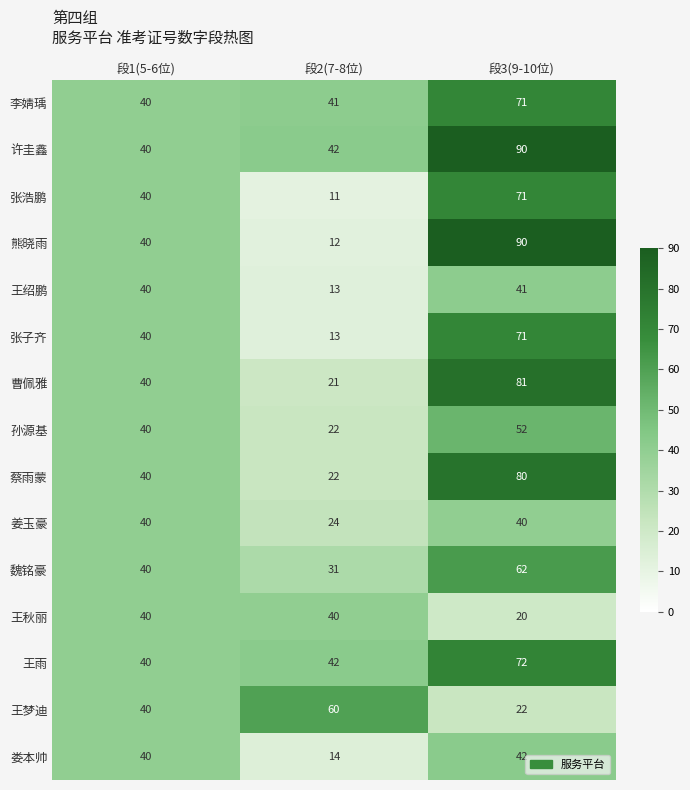

Where is 王绍鹏 nearest to the value 27?

段1(5-6位)